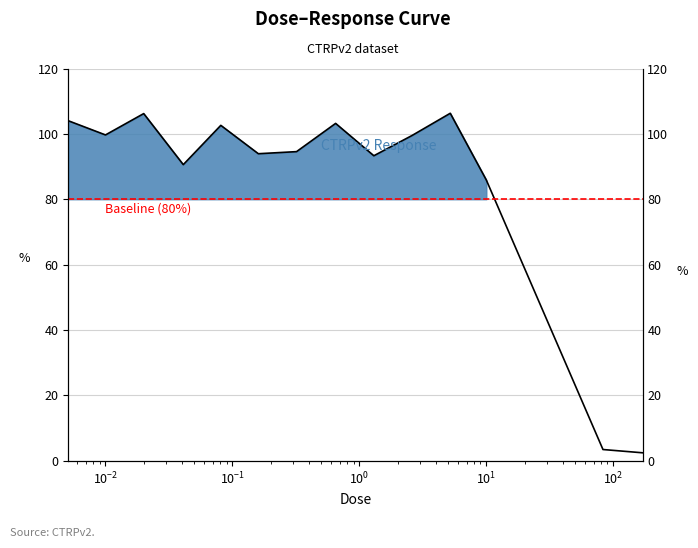

How many points are higher than both their immediate neighbors (excluding endpoints)?

4